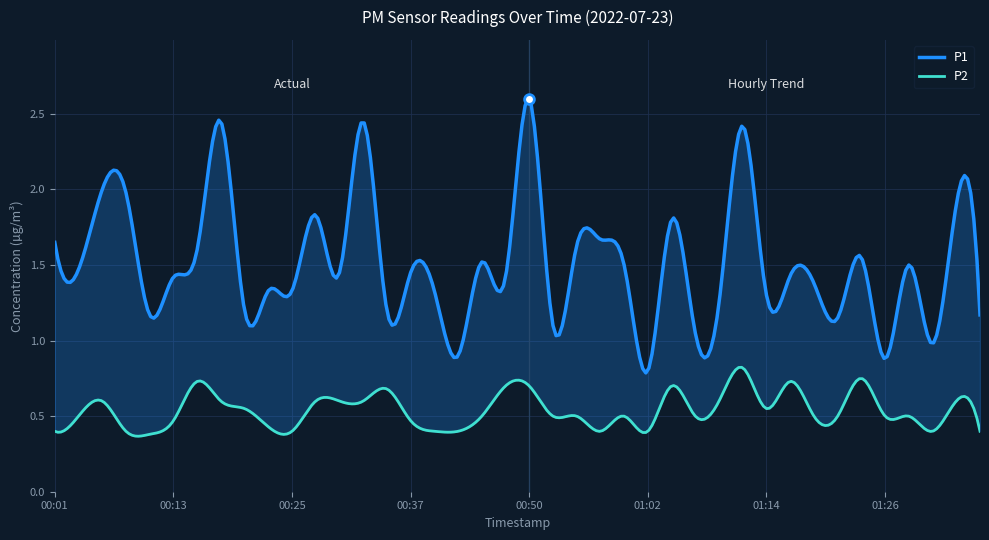

What is the value of the P1 point at the 16th from the left?

1.4